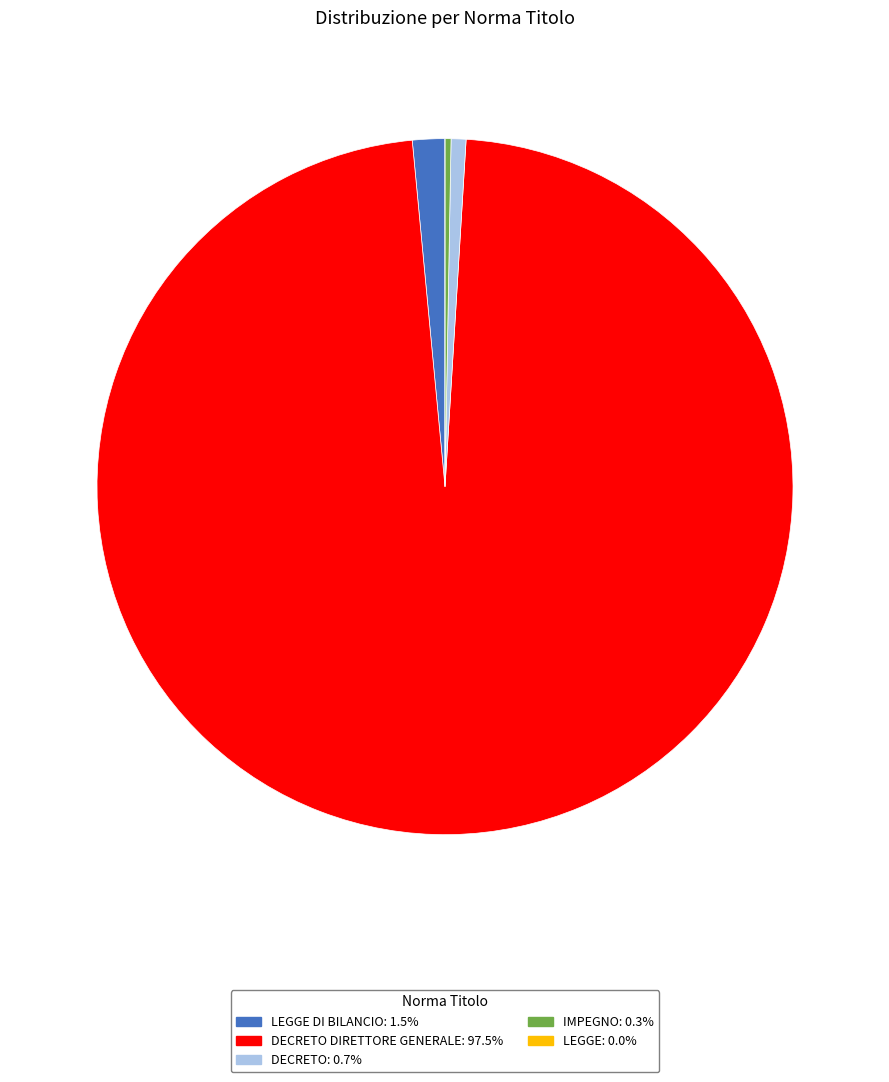

Is the sum of DECRETO DIRETTORE GENERALE: 97.5% and LEGGE DI BILANCIO: 1.5% greater than half?

Yes